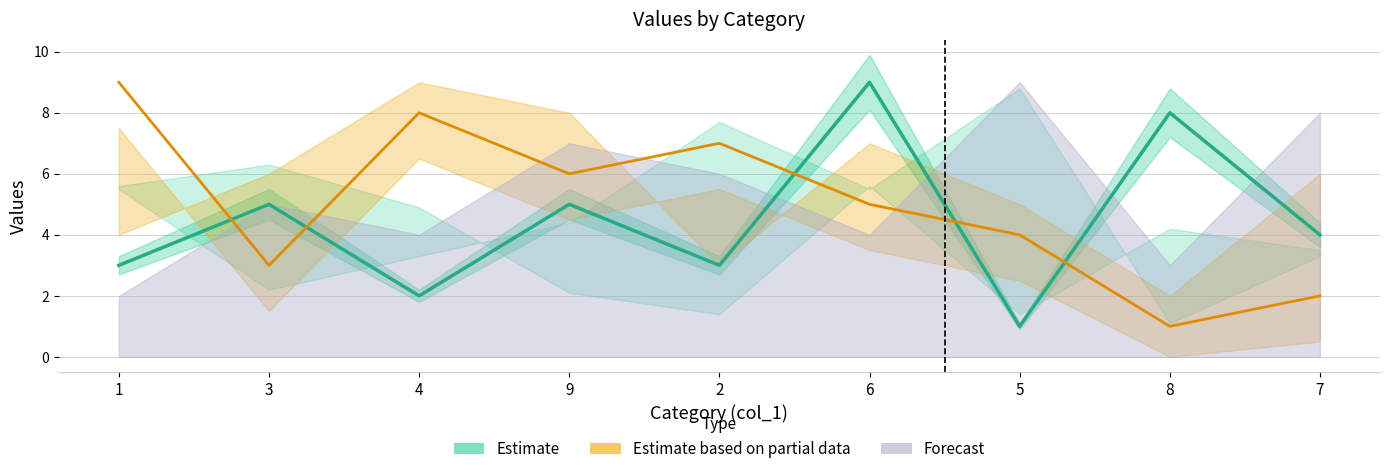

Reading right to left, list all the values displayed in this chart.

Estimate: 7=4	8=8	5=1	6=9	2=3	9=5	4=2	3=5	1=3
Estimate based on partial data: 7=2	8=1	5=4	6=5	2=7	9=6	4=8	3=3	1=9